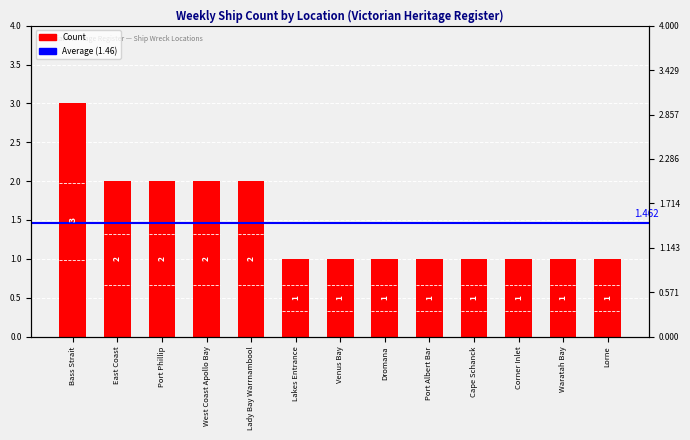

Reading left to right, what are all the values shown in this chart?

3	2	2	2	2	1	1	1	1	1	1	1	1